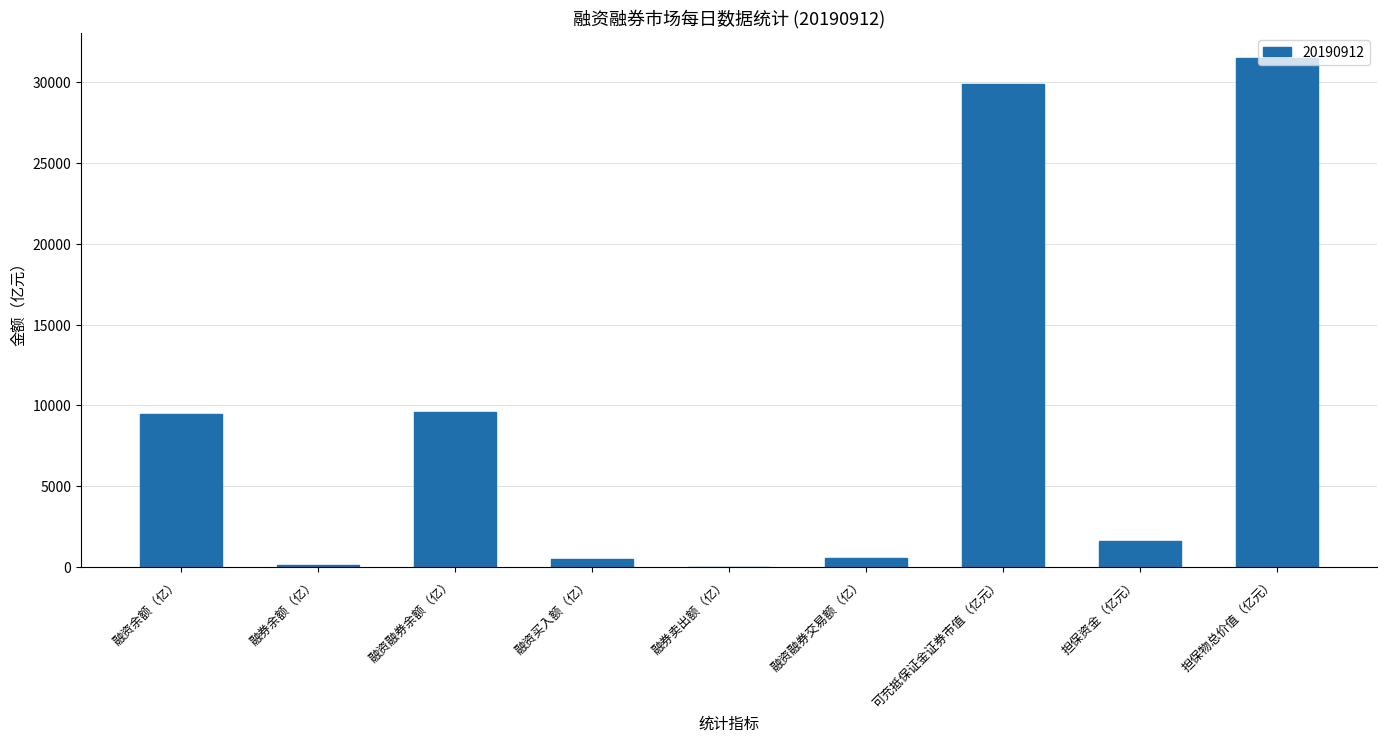

At which label is the value closest to 15753?

融资融券余额（亿）